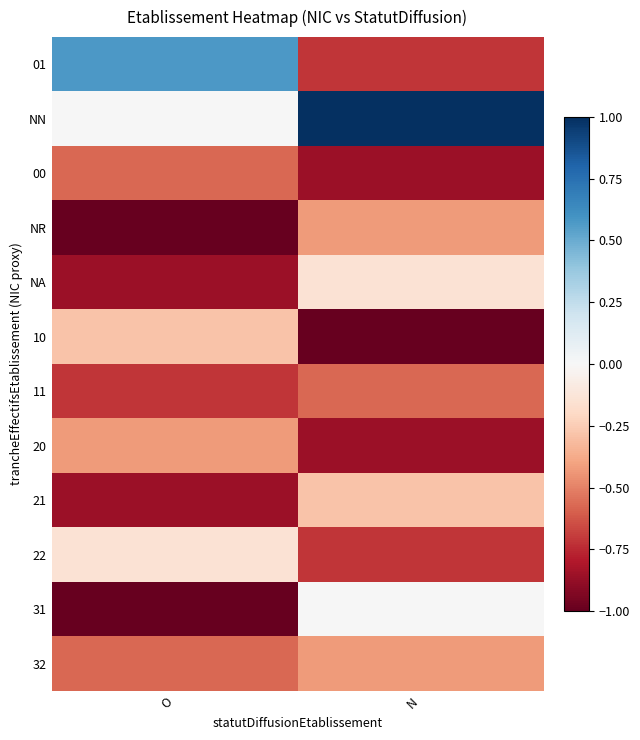

Rank the series by their maximum value, from highest to lowest.

NN, 01, 31, NA, 22, 10, 21, NR, 20, 32, 00, 11